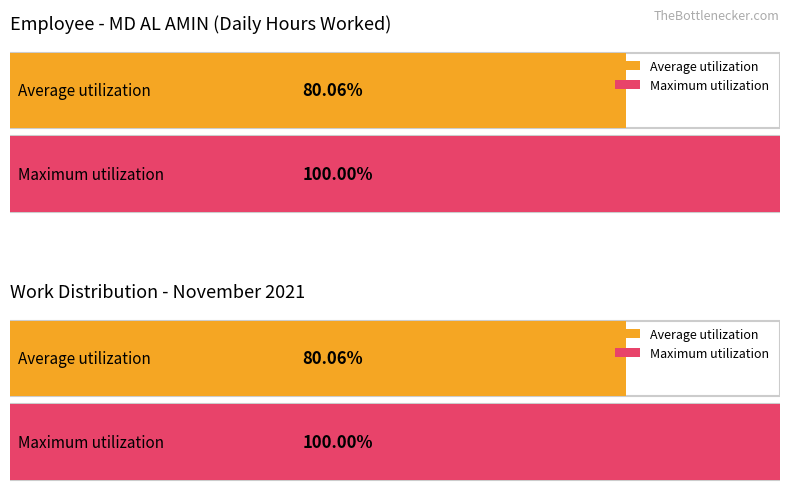

Is it true that the value at 23 is 16.2?

False